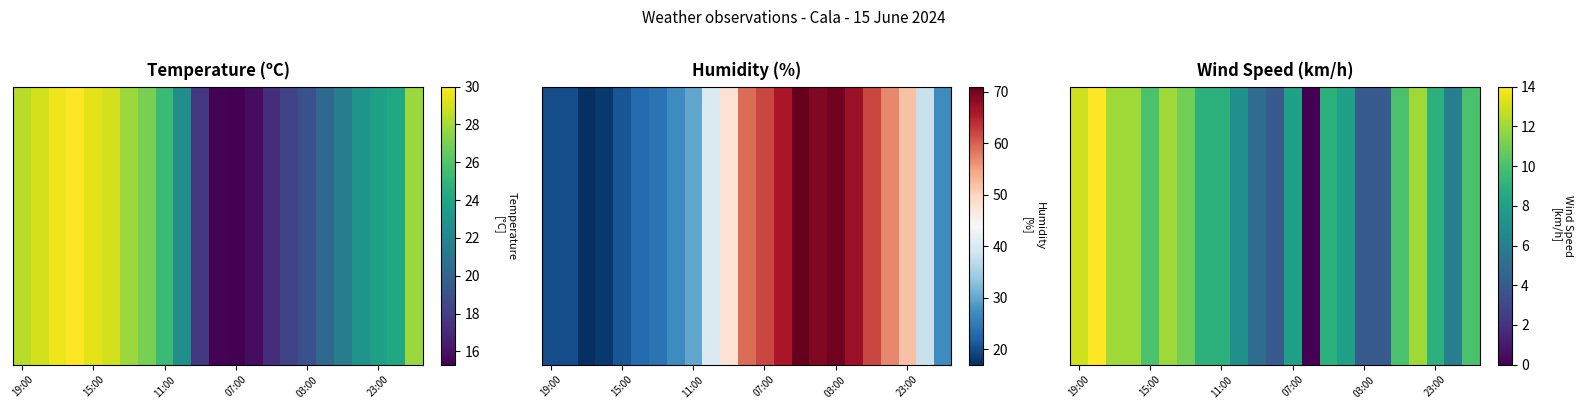

Between 17 and 6, which is larger?

6